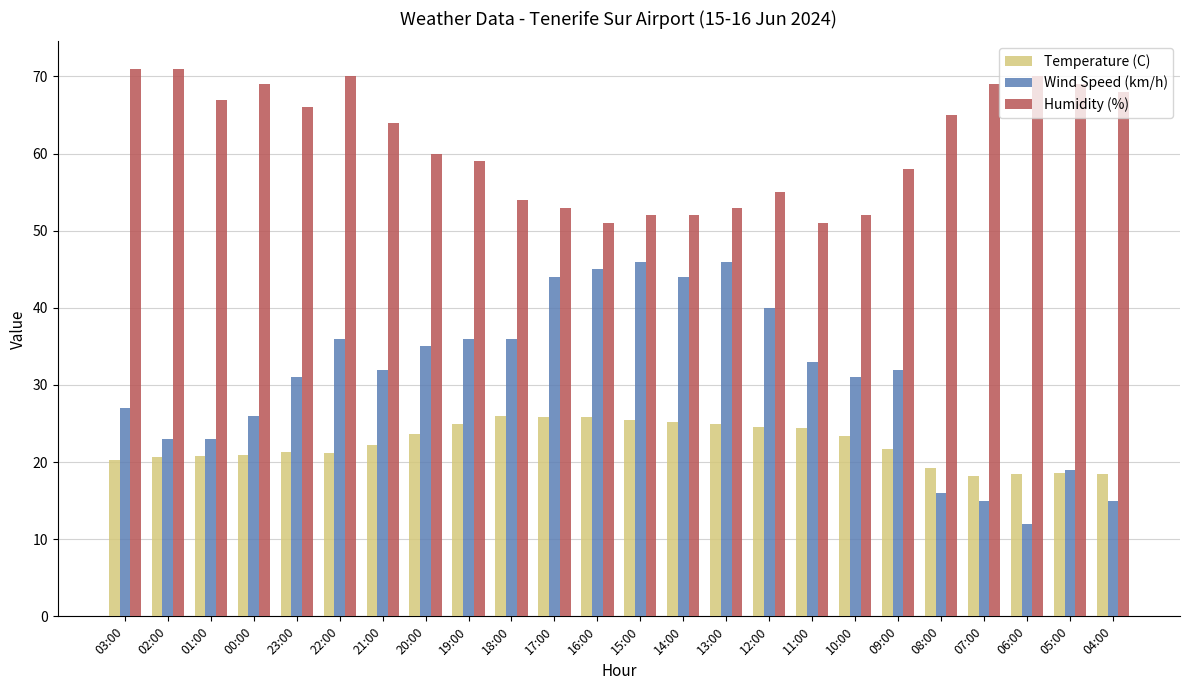

Which series has the widest spread of values?

Wind Speed (km/h)